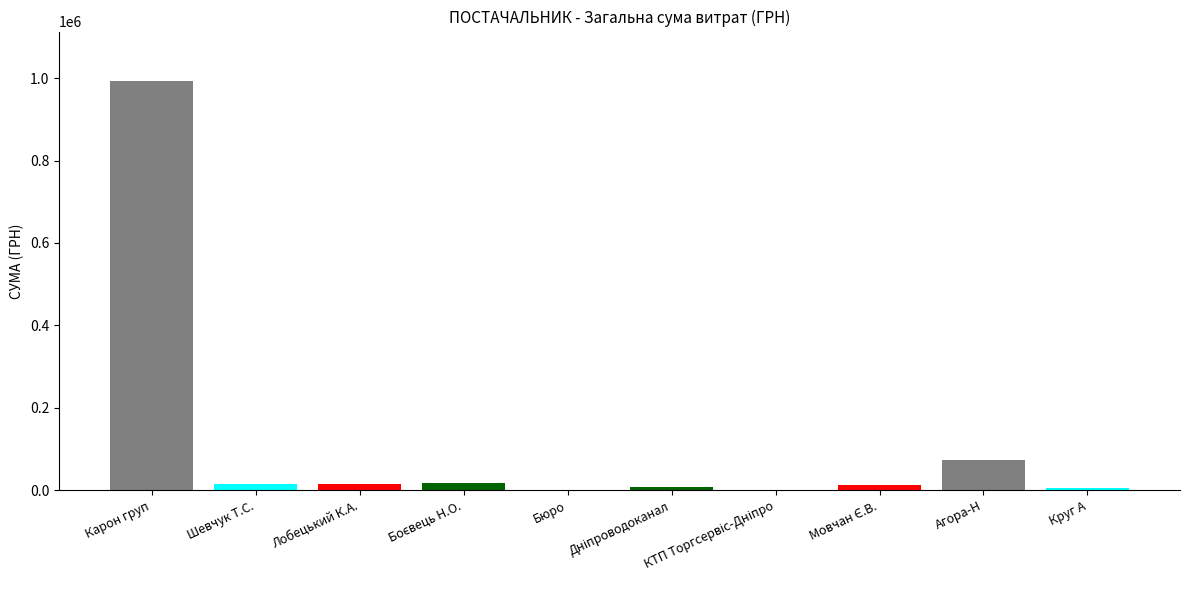

Count the number of values greater than 13846.

4